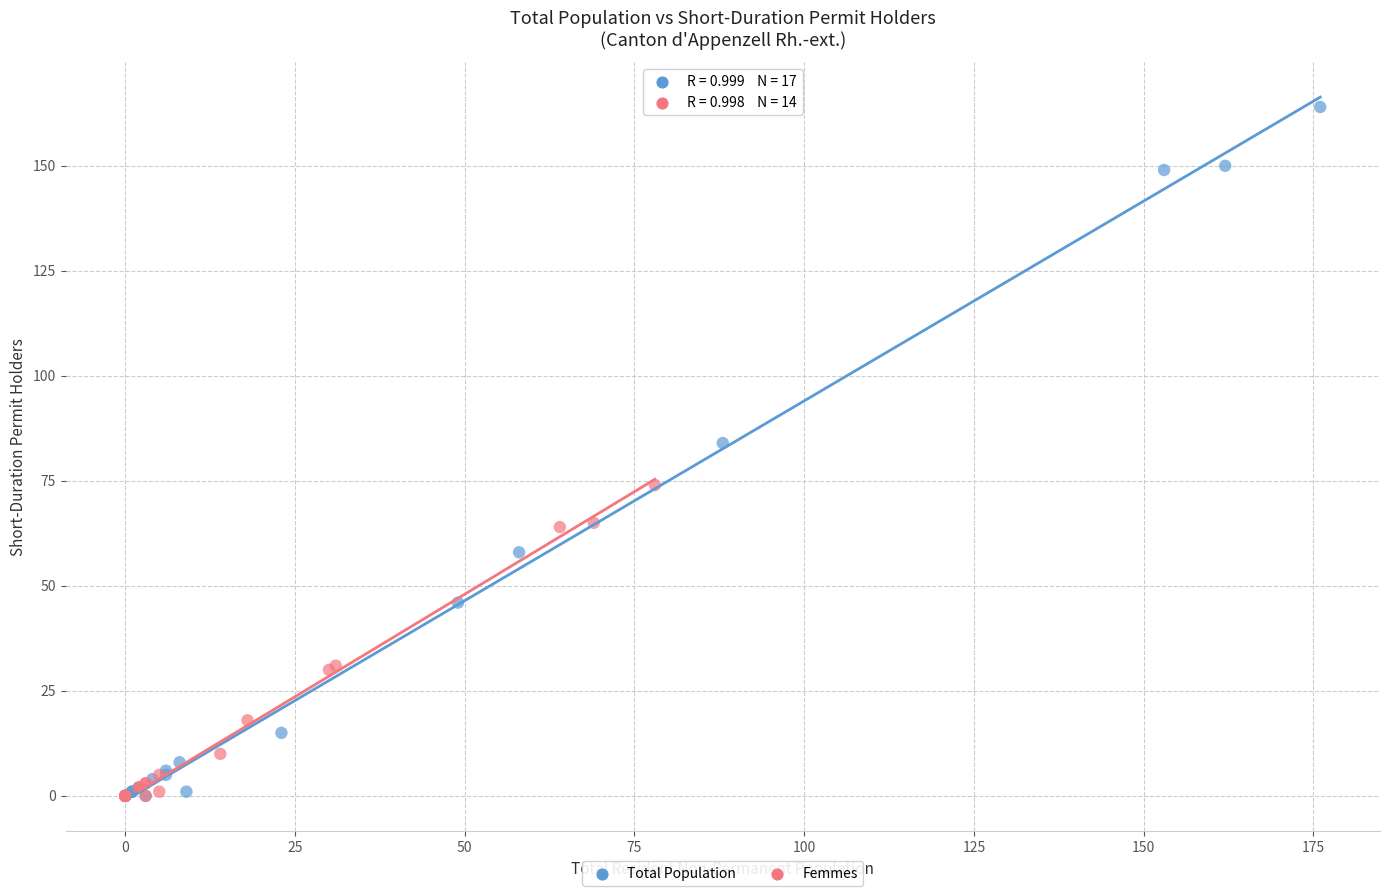

Which series has the widest spread of Y values?

Total Population